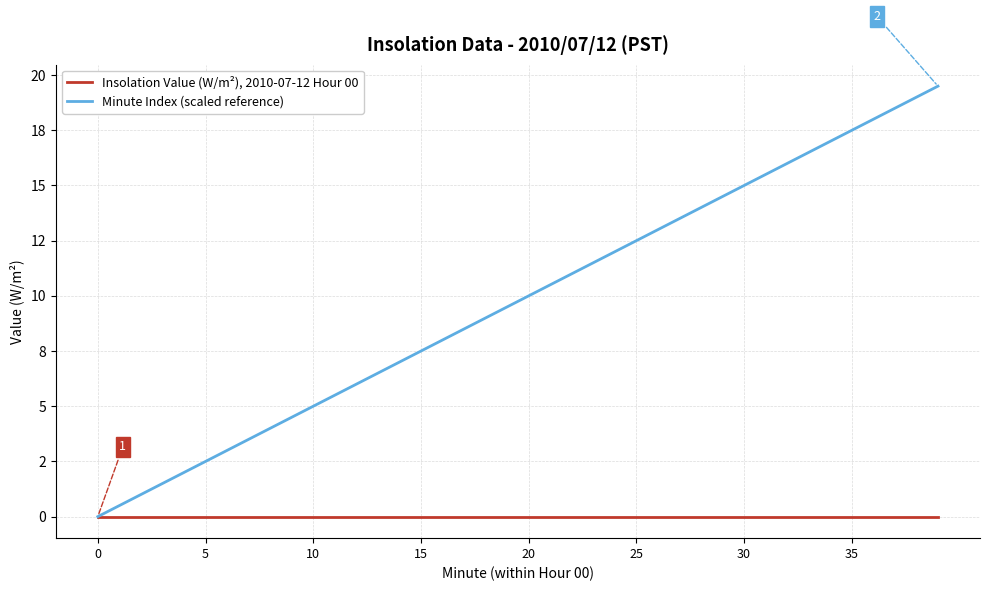

Does the chart display data point markers on the line(s)?

No